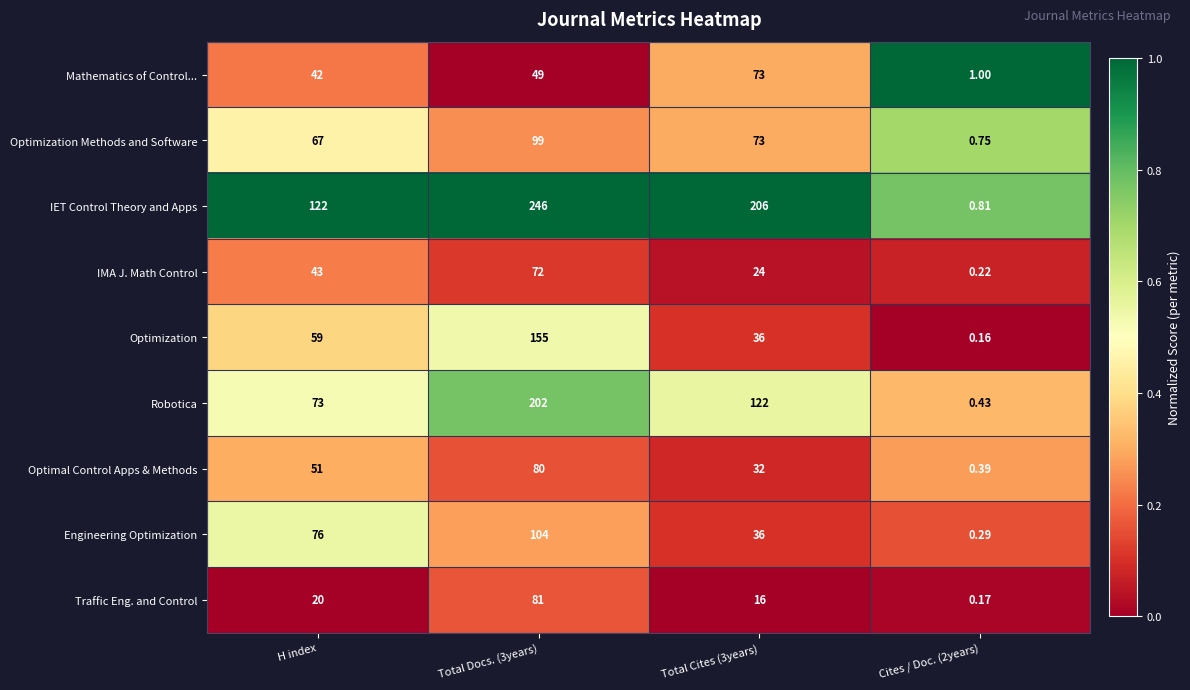

Rank the series at Cites / Doc. (2years) from lowest to highest value.

Optimization, Traffic Eng. and Control, IMA J. Math Control, Engineering Optimization, Optimal Control Apps & Methods, Robotica, Optimization Methods and Software, IET Control Theory and Apps, Mathematics of Control...